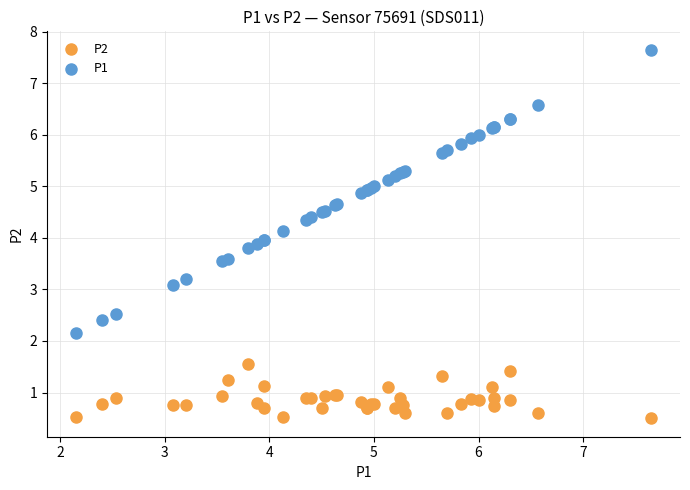

Which series contains the highest Y value?

P1